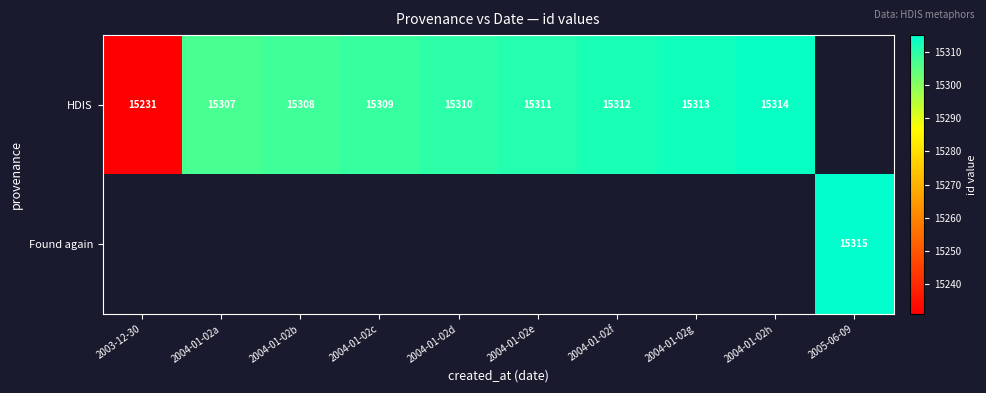

Is it true that Found again equals 27316 at 2005-06-09?

False